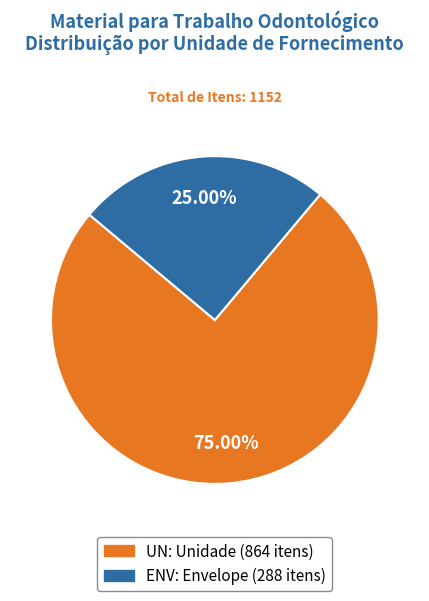

Between UN and ENV, which is larger?

UN